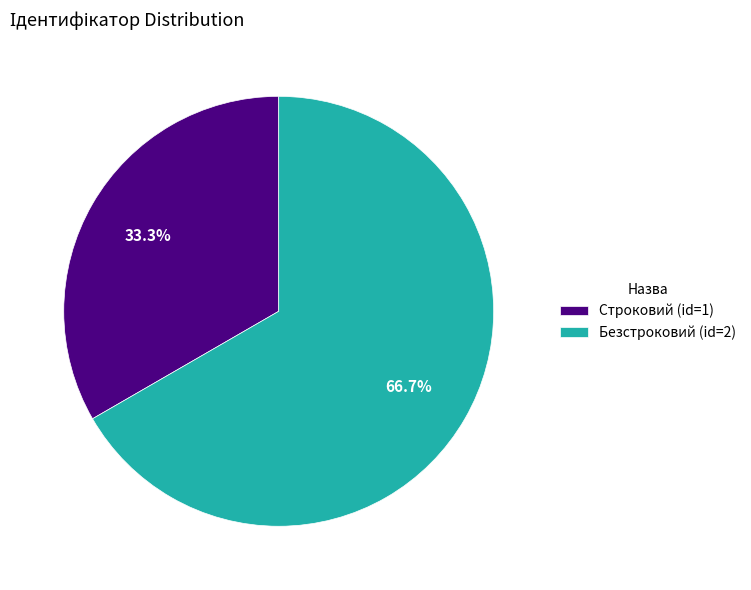

Which category has the biggest portion of the pie?

Безстроковий